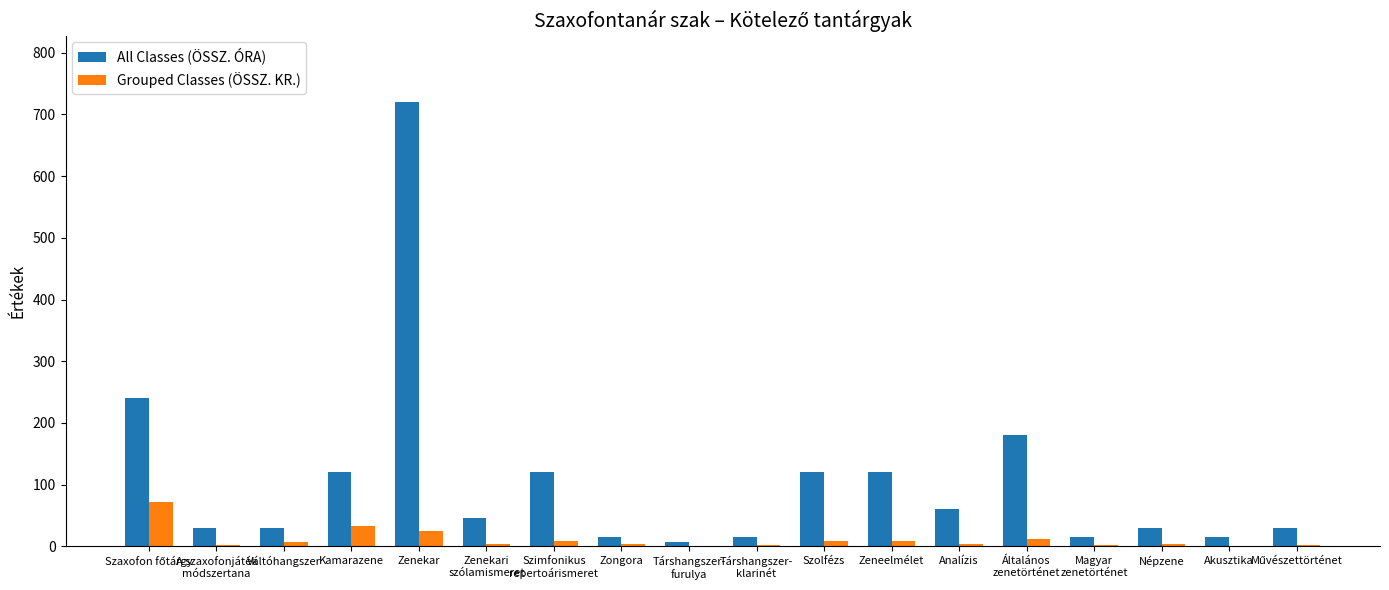

The All Classes (ÖSSZ. ÓRA) series shows 15.0 at Társhangszer-
klarinét. True or false?

True